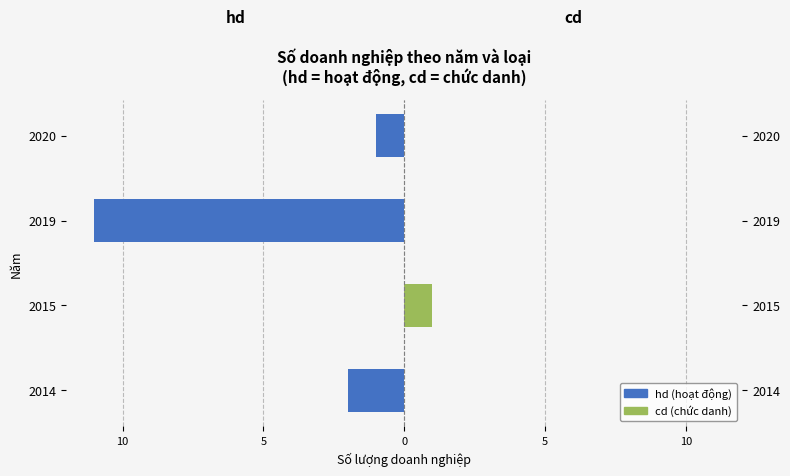

Reading right to left, extract all data points from this chart.

hd: -1	-11	0	-2
cd: 0	0	1	0